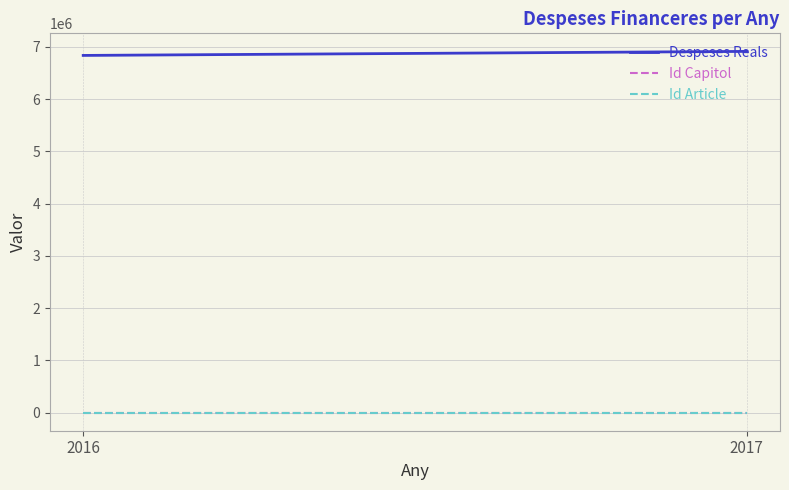

At how many categories does at least one series exceed 5831364?

2